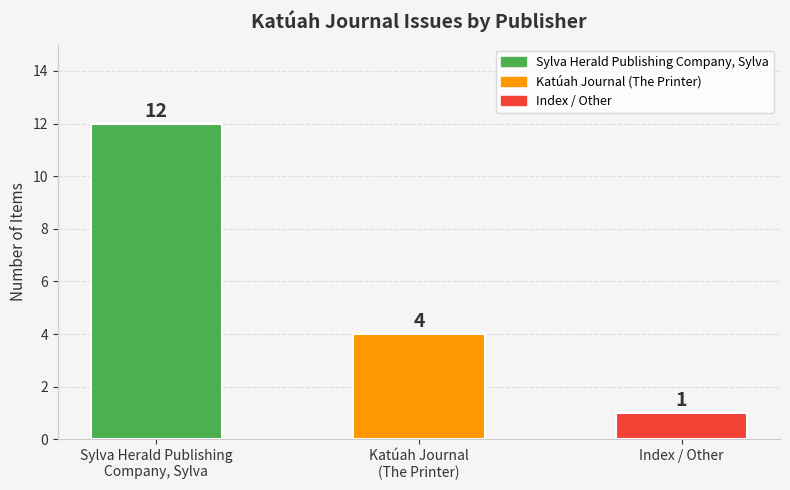

List the labels in order of value, largest first.

Sylva Herald Publishing
Company, Sylva, Katúah Journal
(The Printer), Index / Other